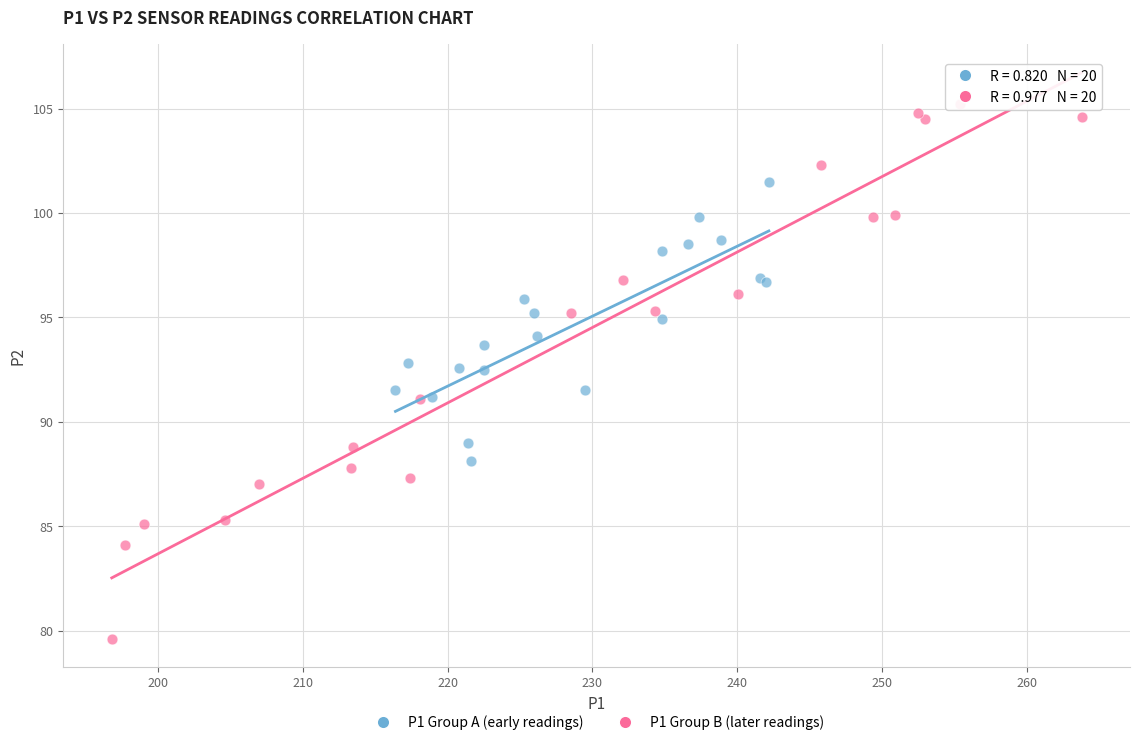

Which series contains the highest Y value?

P1 Group B (later readings)